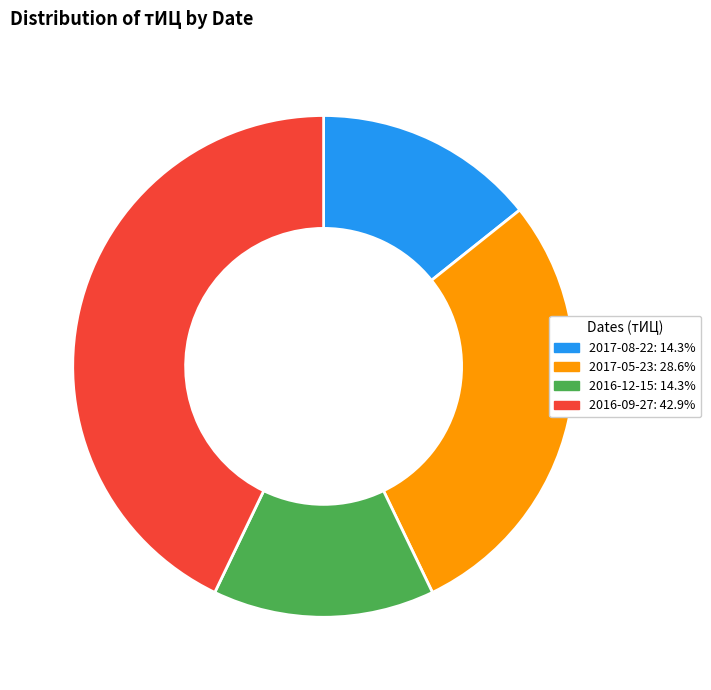

Is there any slice that represents more than half of the pie?

No